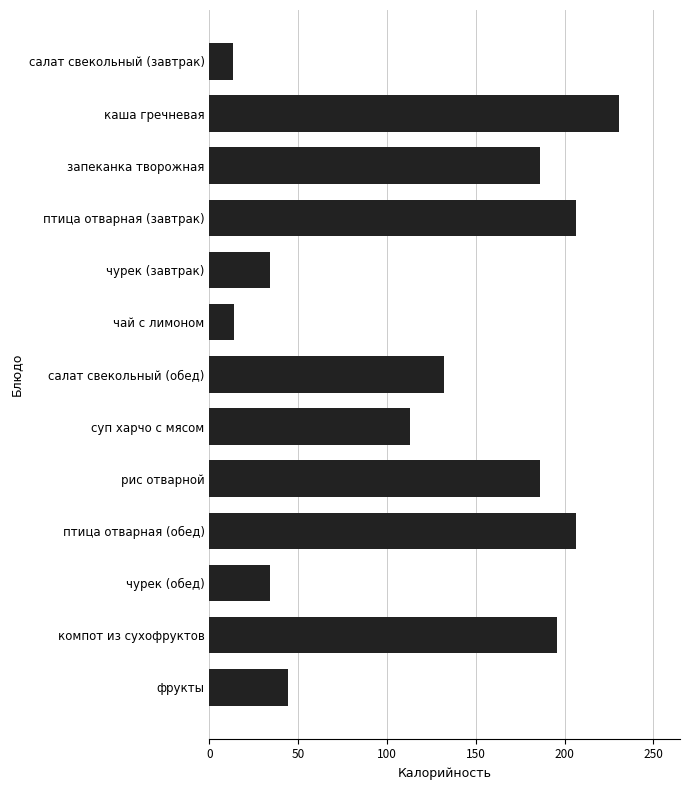

What is the difference between the values at суп харчо с мясом and чурек (завтрак)?

79.0